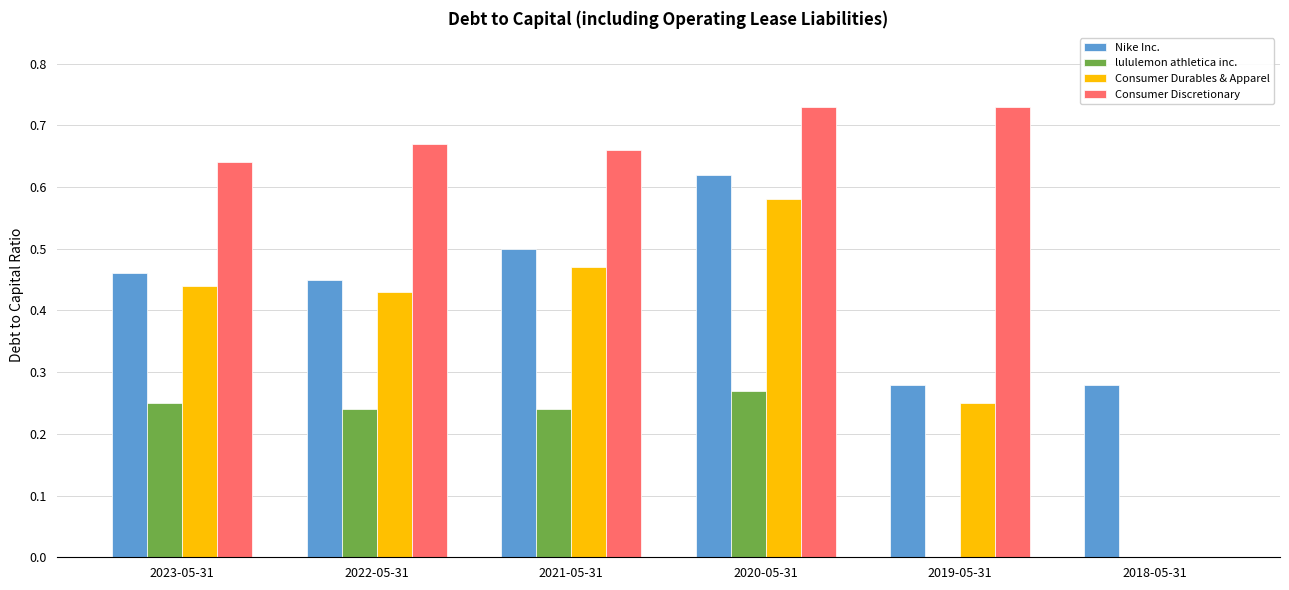

Is the value of Nike Inc. at 2021-05-31 greater than the value of lululemon athletica inc. at 2019-05-31?

Yes